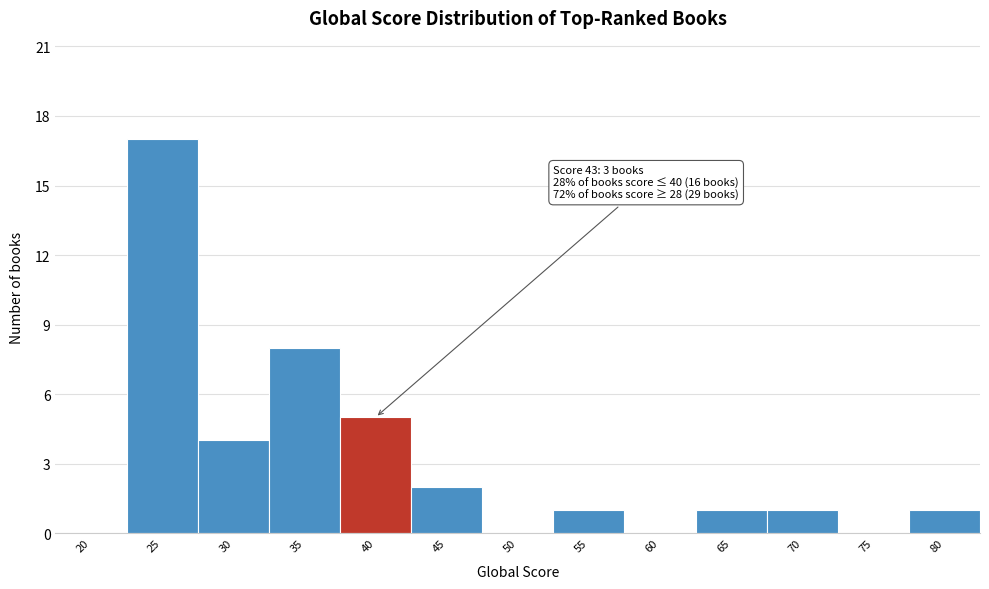

Reading left to right, what are all the values shown in this chart?

20=0	25=17	30=4	35=8	40=5	45=2	50=0	55=1	60=0	65=1	70=1	75=0	80=1